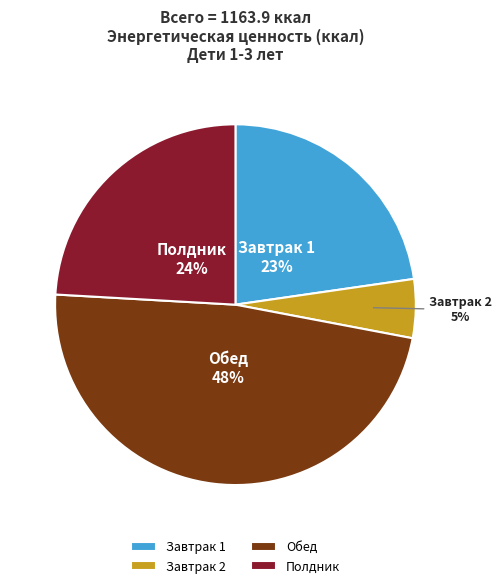

What is the smallest slice in the pie chart?

Завтрак 2